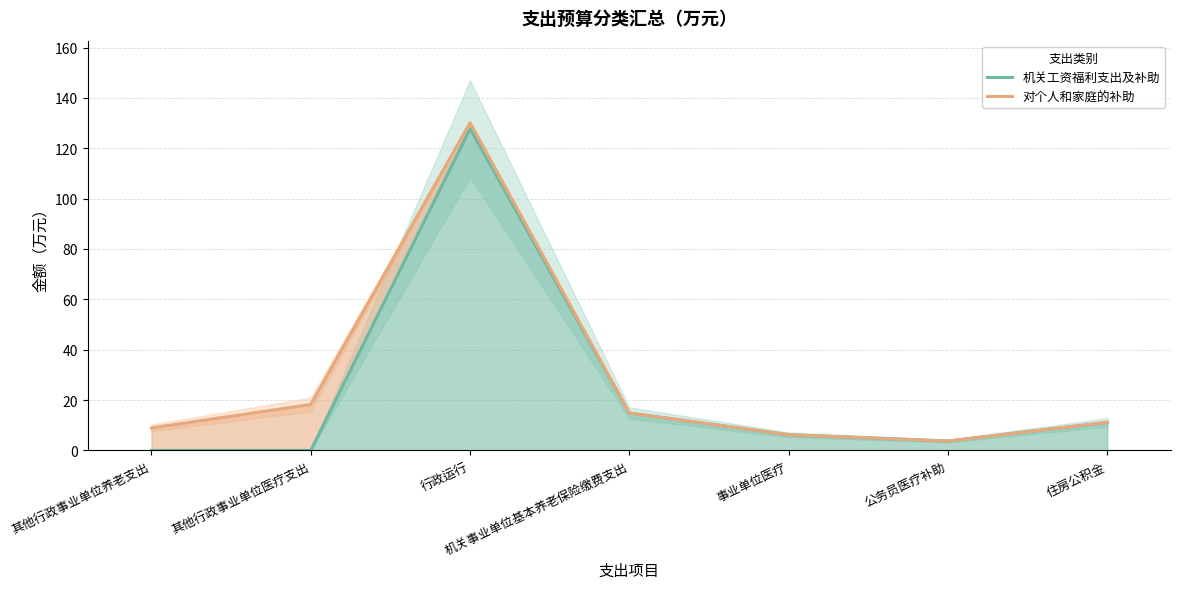

What is the label of the 2nd point from the right?

公务员医疗补助